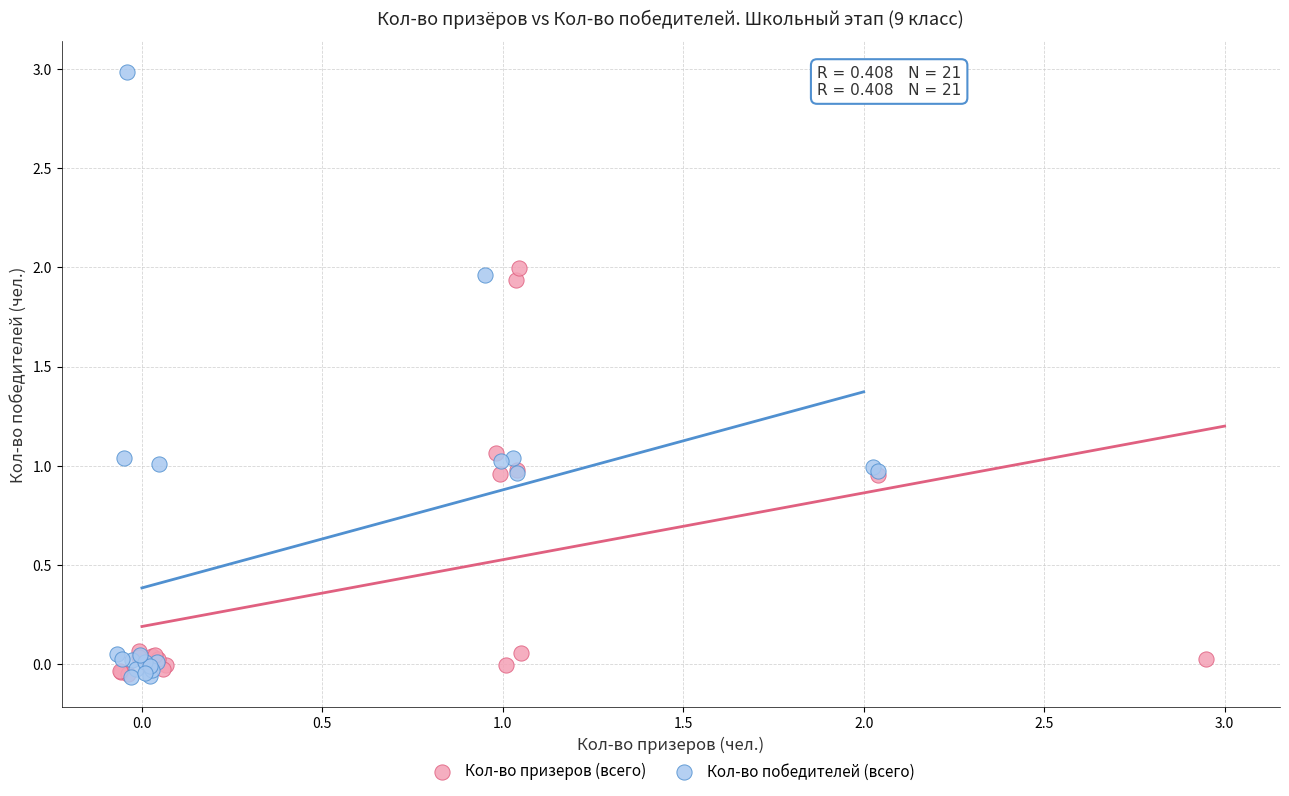

Which series has the widest spread of Y values?

Кол-во победителей (всего)